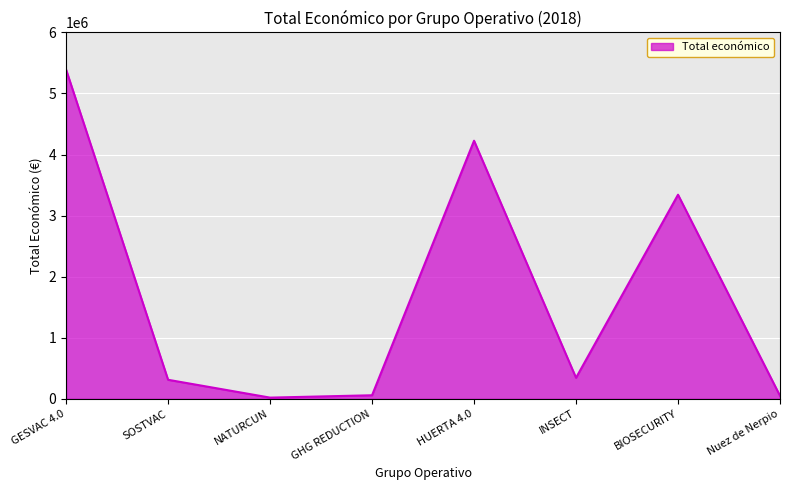

What is the difference between the values at HUERTA 4.0 and GESVAC 4.0?

1164379